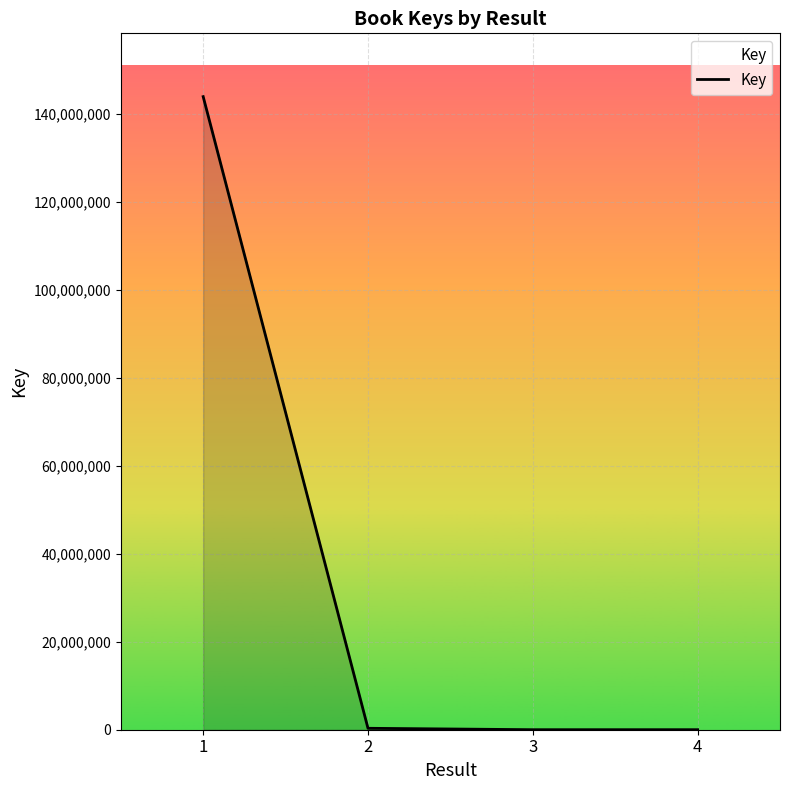

At which label is the value closest to 72010573?

2